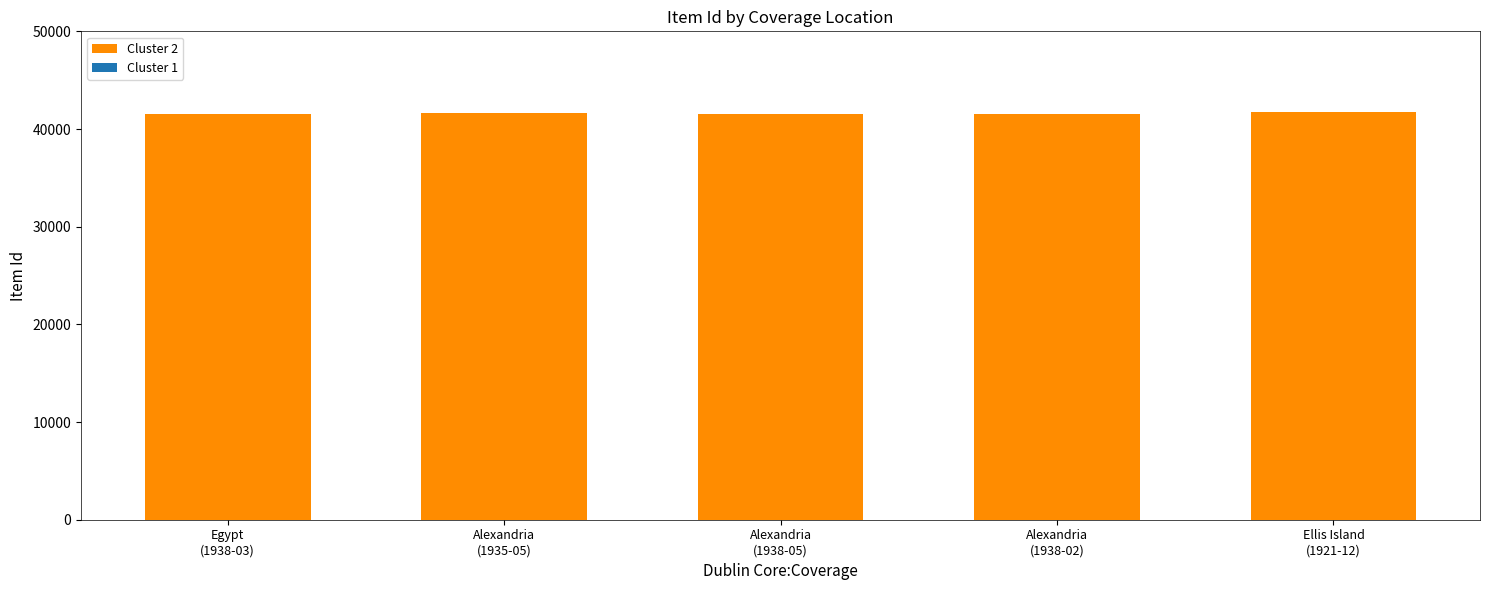

What is the value of the 4th bar from the left?

41554